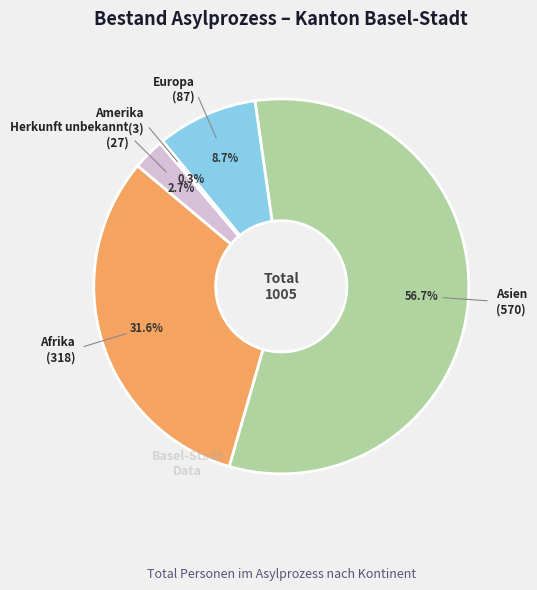

Does any single category account for the majority?

Yes